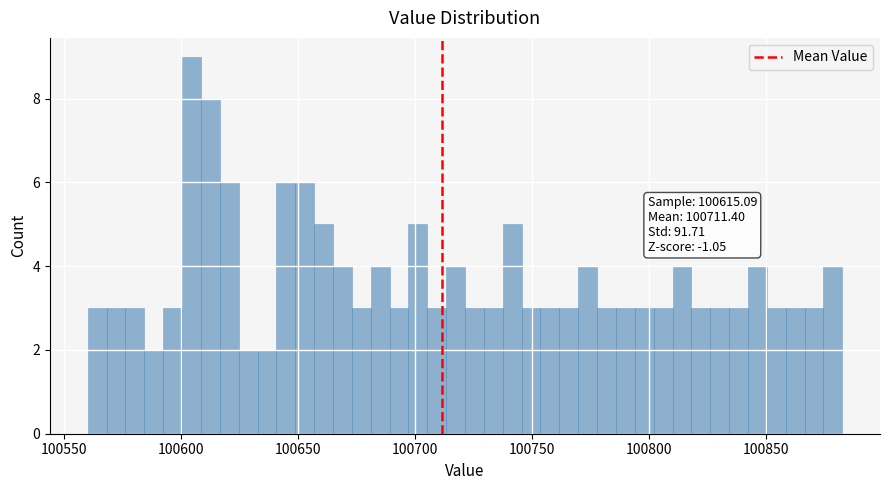

Around what value on the x-axis is the tallest bar? Give the approximate position of its centre, as read against the axis.

100605